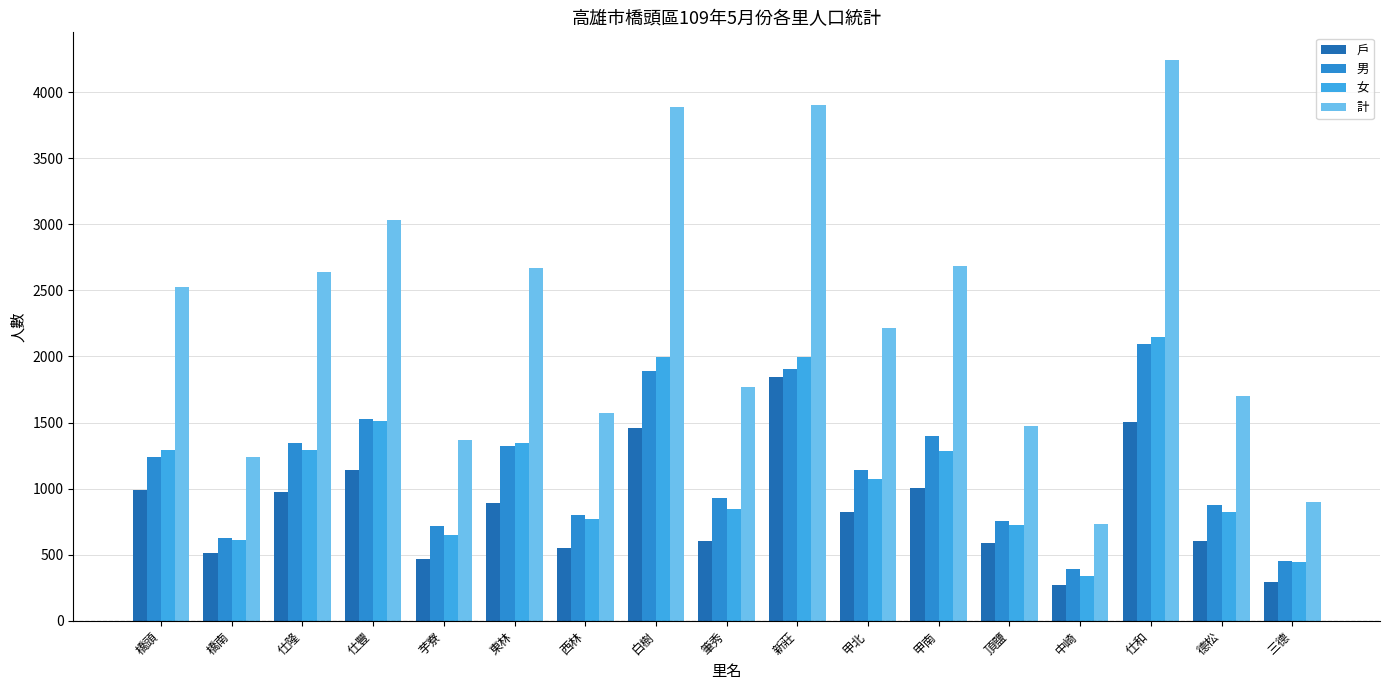

Which label corresponds to the largest value in the chart?

仕和